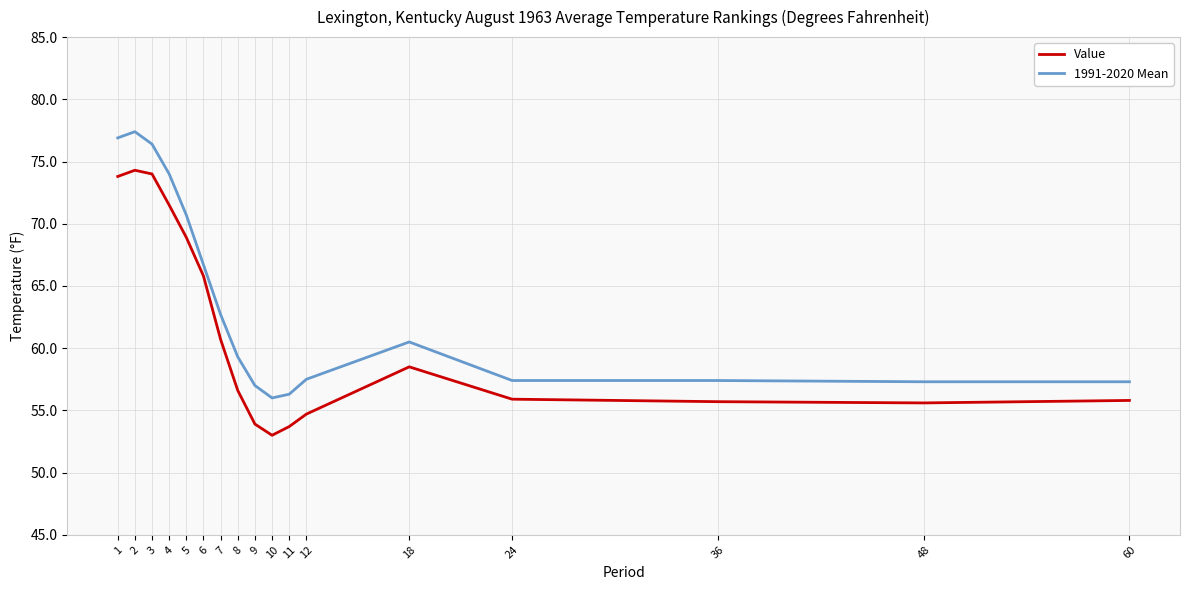

What is the difference between the maximum and minimum values in the 1991-2020 Mean series?

21.4